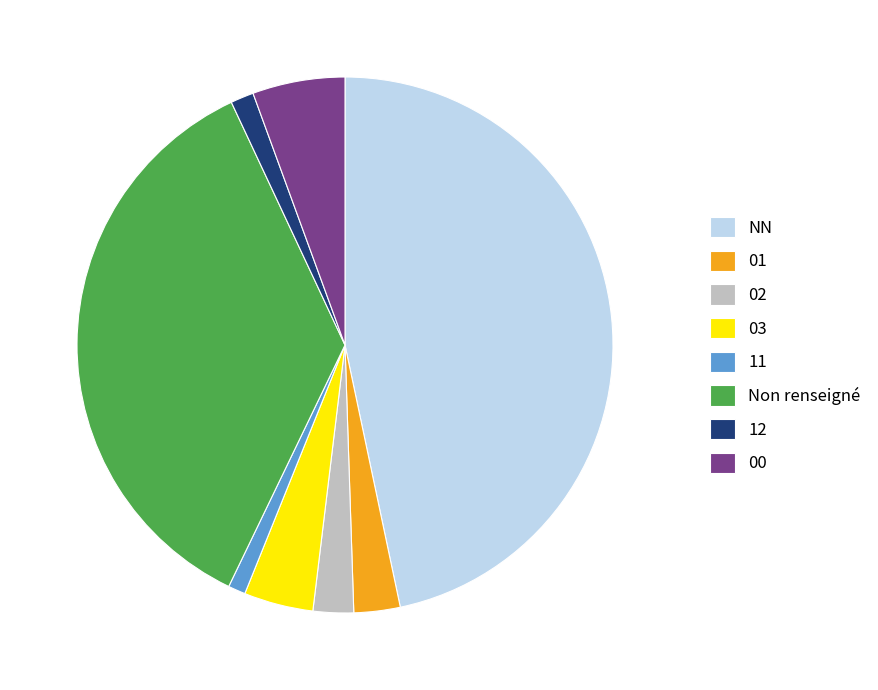

Which has a higher value, NN or Non renseigné?

NN